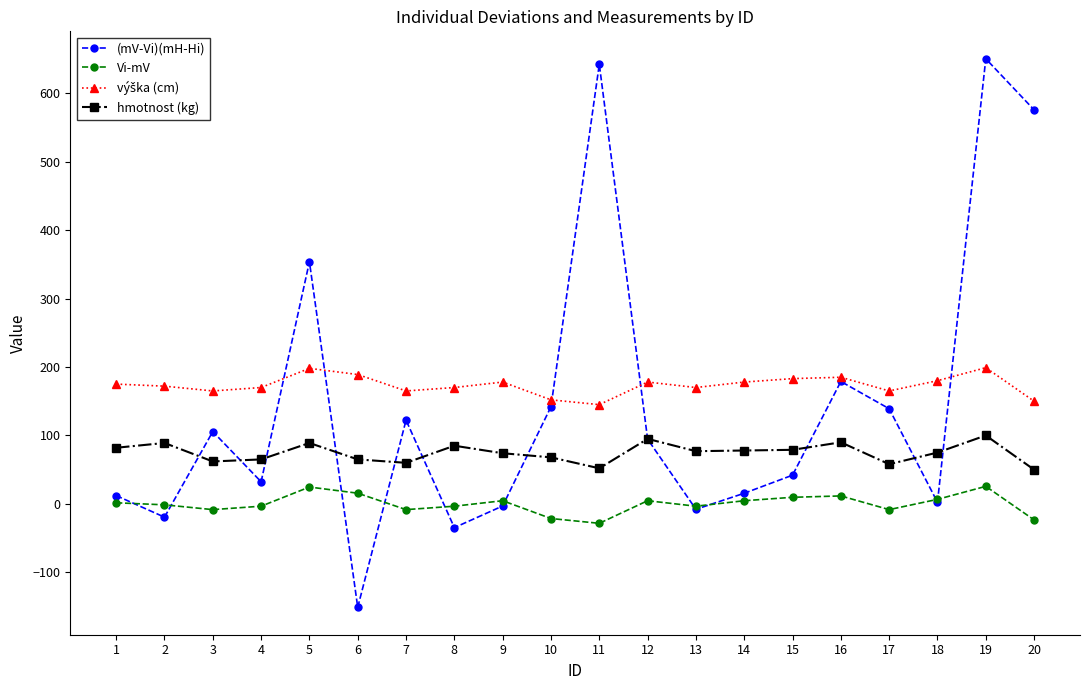

Which series changed the most between 1 and 5?

(mV-Vi)(mH-Hi)